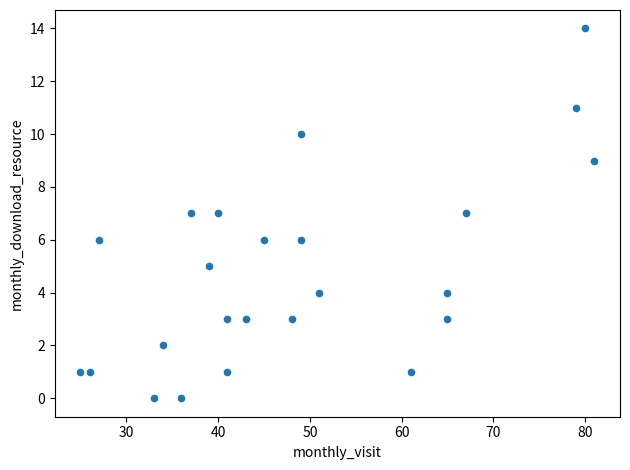

What is the range of Y values (max minus min)?

14